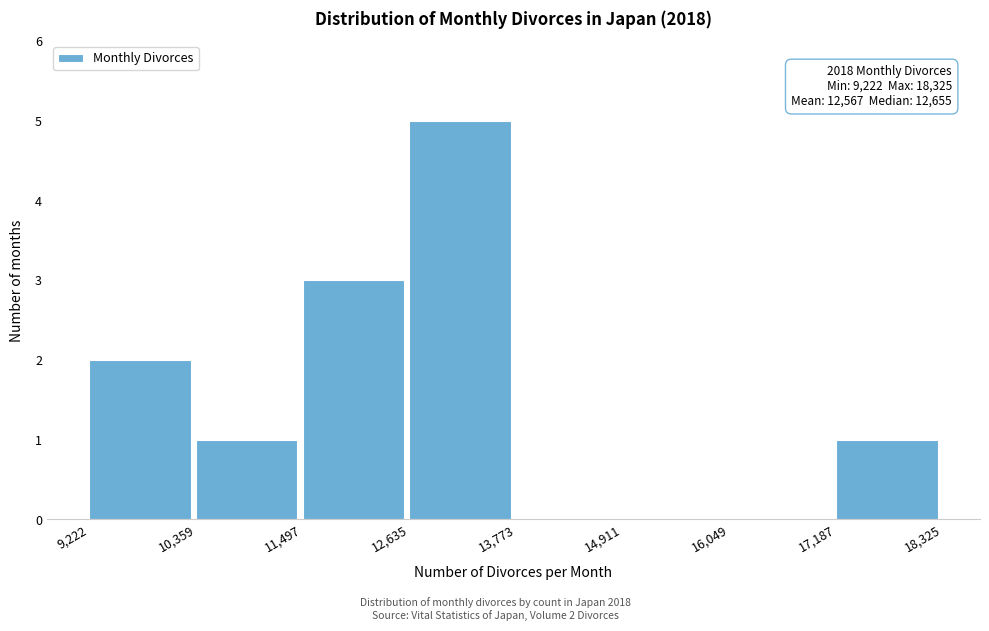

Which range on the x-axis has the tallest bar?

12,635 to 13,773